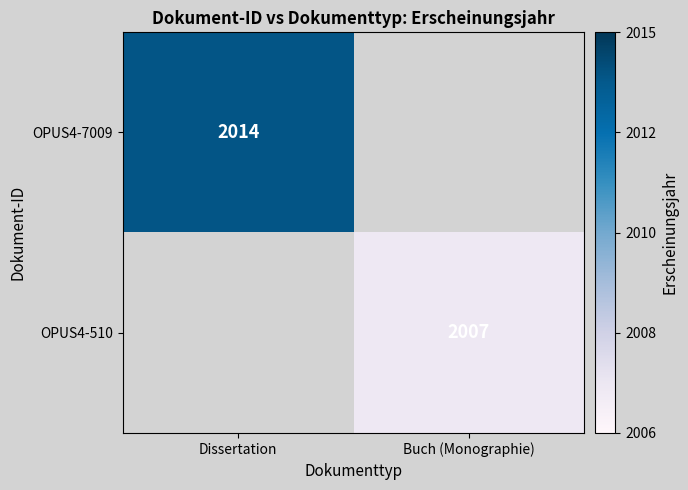

Is it true that OPUS4-510 equals 2007 at Buch (Monographie)?

True